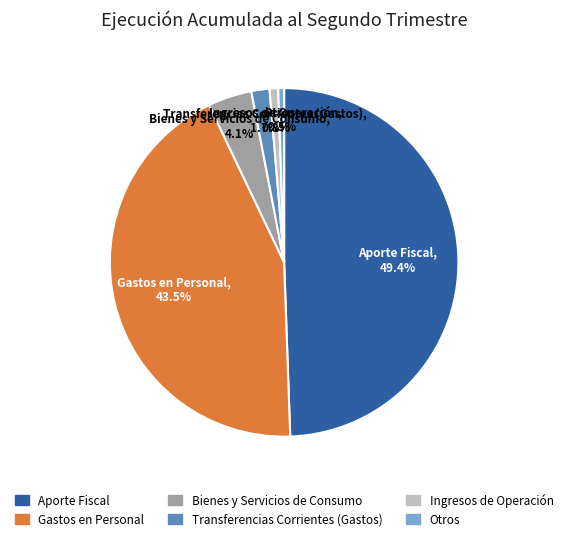

Between Gastos en Personal and Aporte Fiscal, which is larger?

Aporte Fiscal